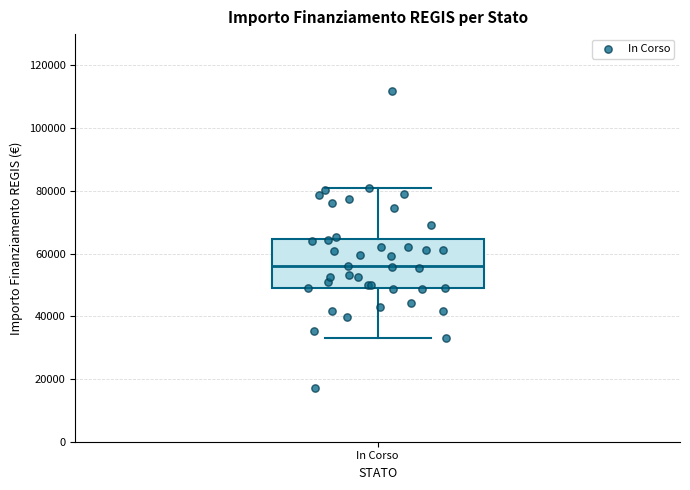

Read this box plot against the y-axis: the position of the median line, the range covered by the box, and the ends of both whiskers. The values are not printed on the chart, so give them approximately, as read against the axis.

median 56000, box 50000 to 64000, whiskers 32000 to 80000